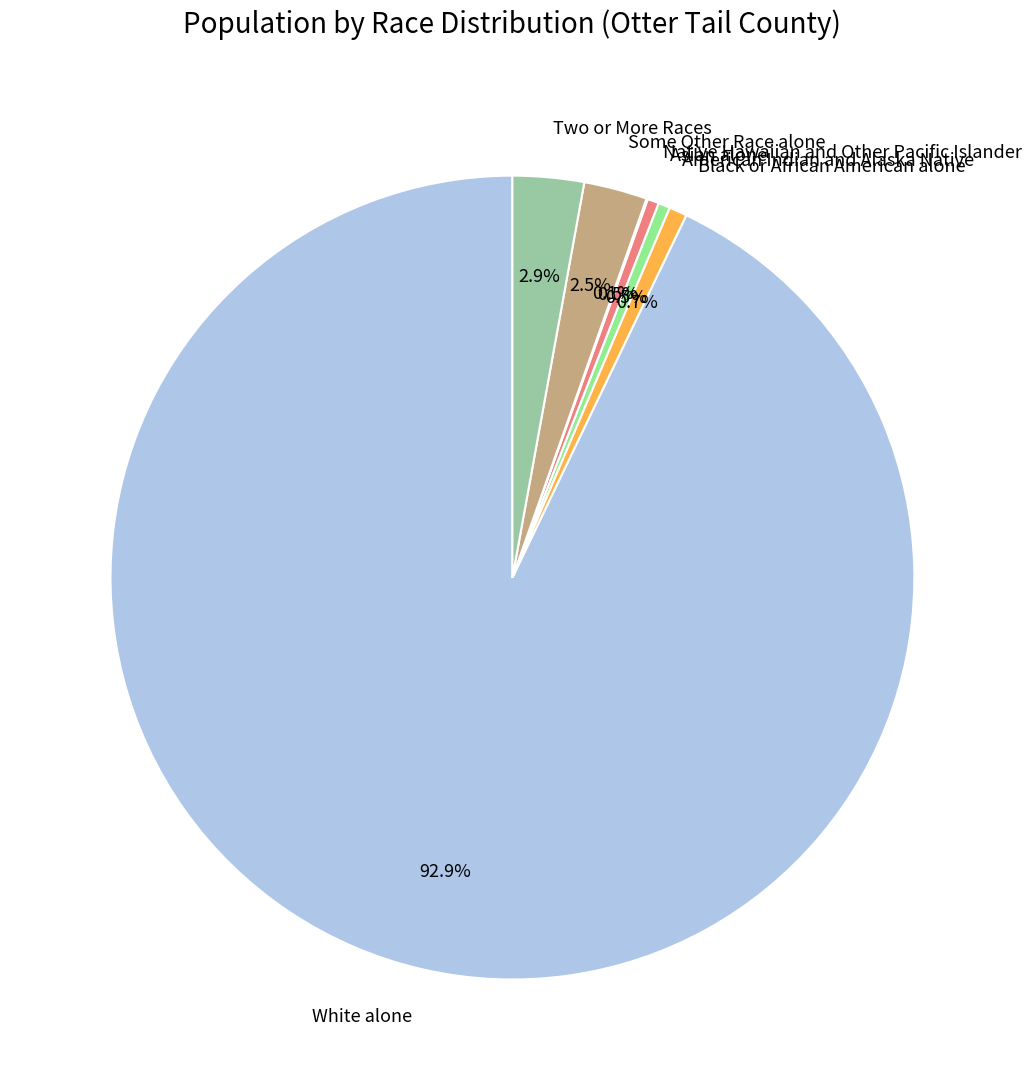

What portion of the pie excludes Two or More Races?

97.1%